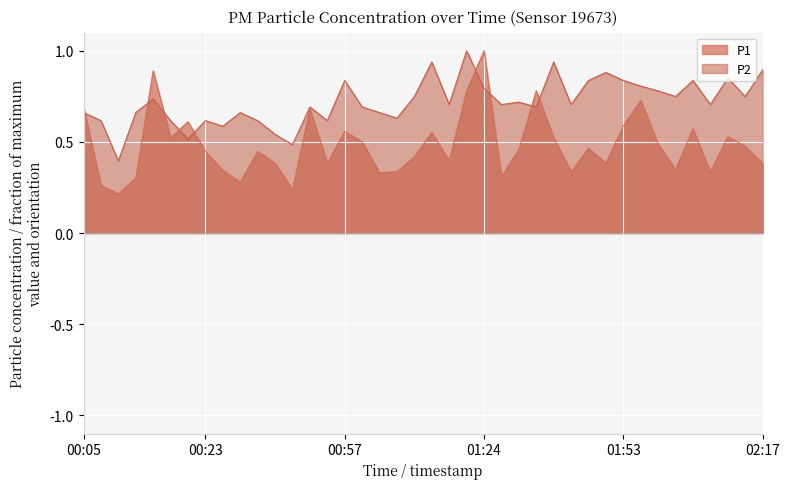

Which series has the largest range (max minus min)?

P1